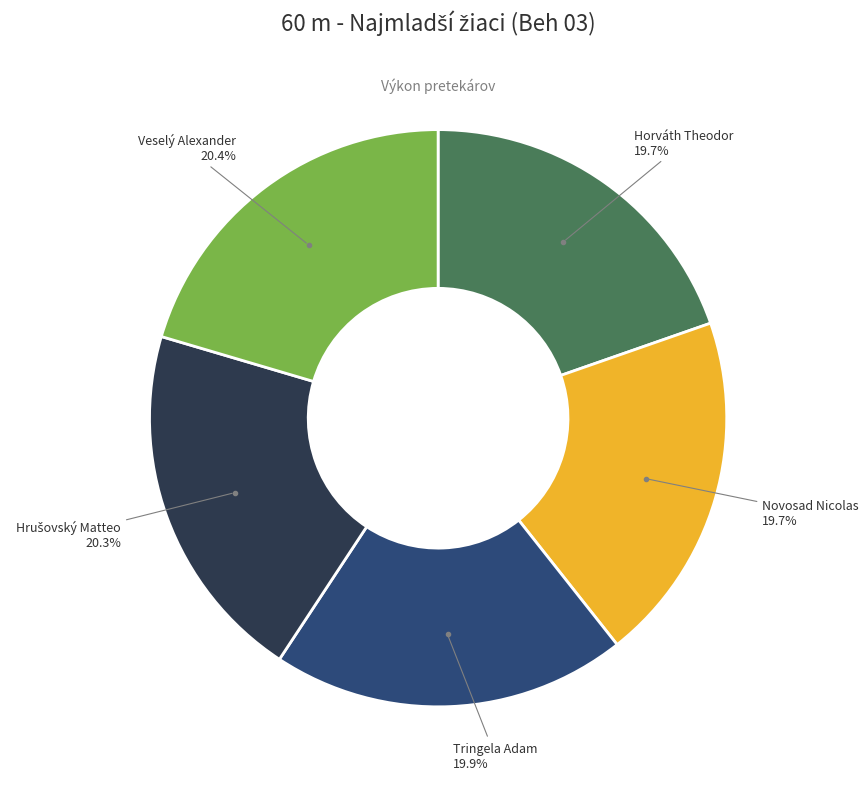

Is there a majority slice in this chart?

No